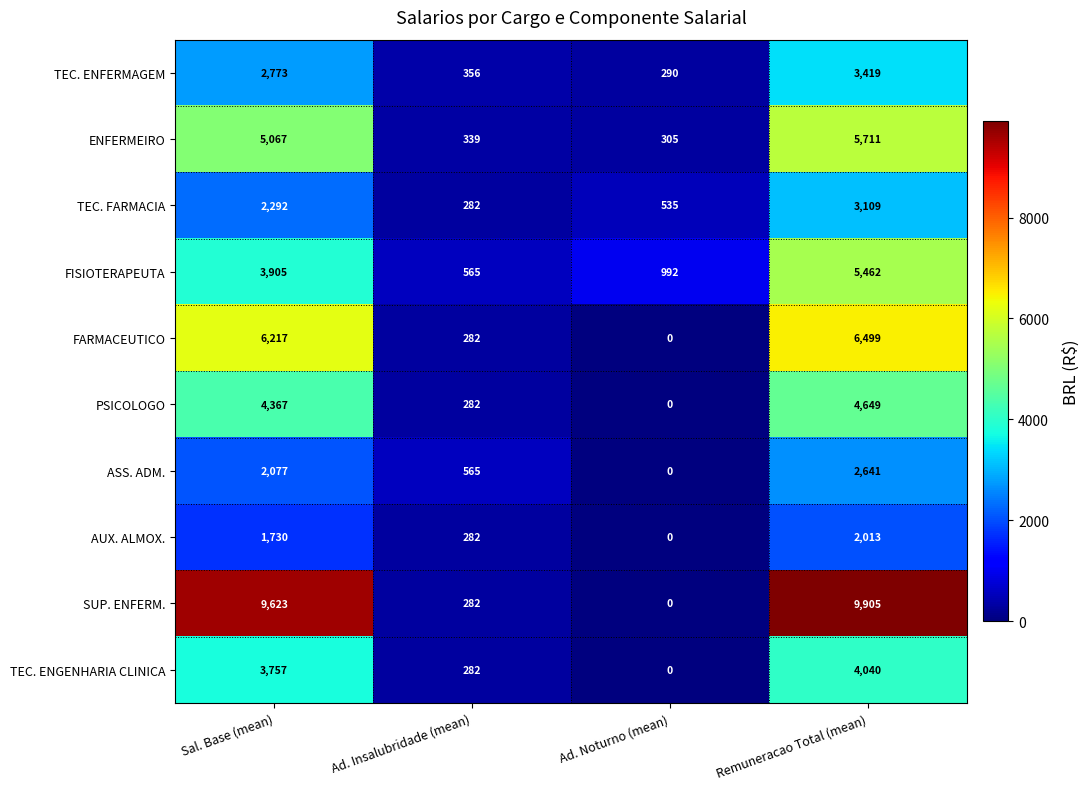

Count the AUX. ALMOX. values in the range 282 to 2013.

3